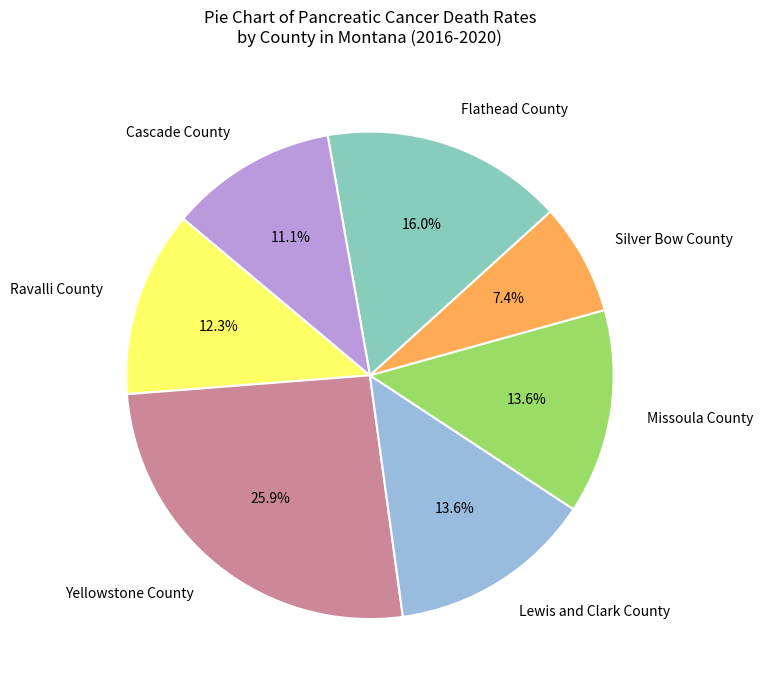

To the nearest percent, what is the combined percentage of Ravalli County and Silver Bow County?

20%